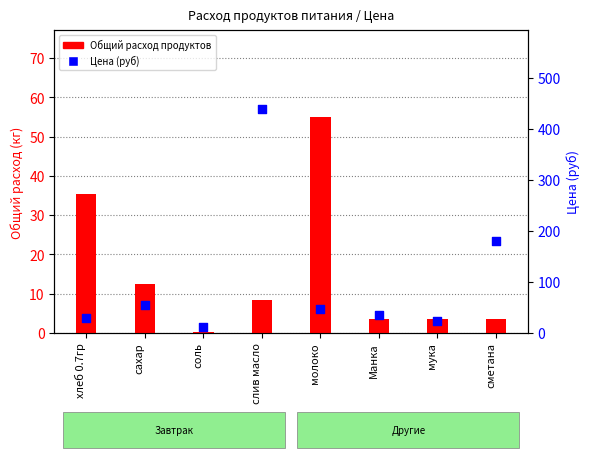

At how many categories does at least one series exceed 28?

6